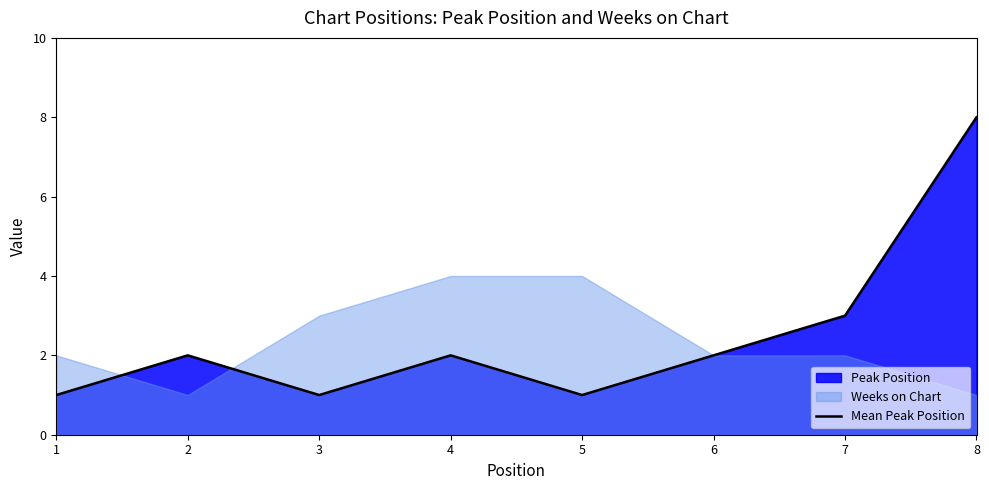

List the labels in order of value, smallest first.

1, 3, 5, 2, 4, 6, 7, 8